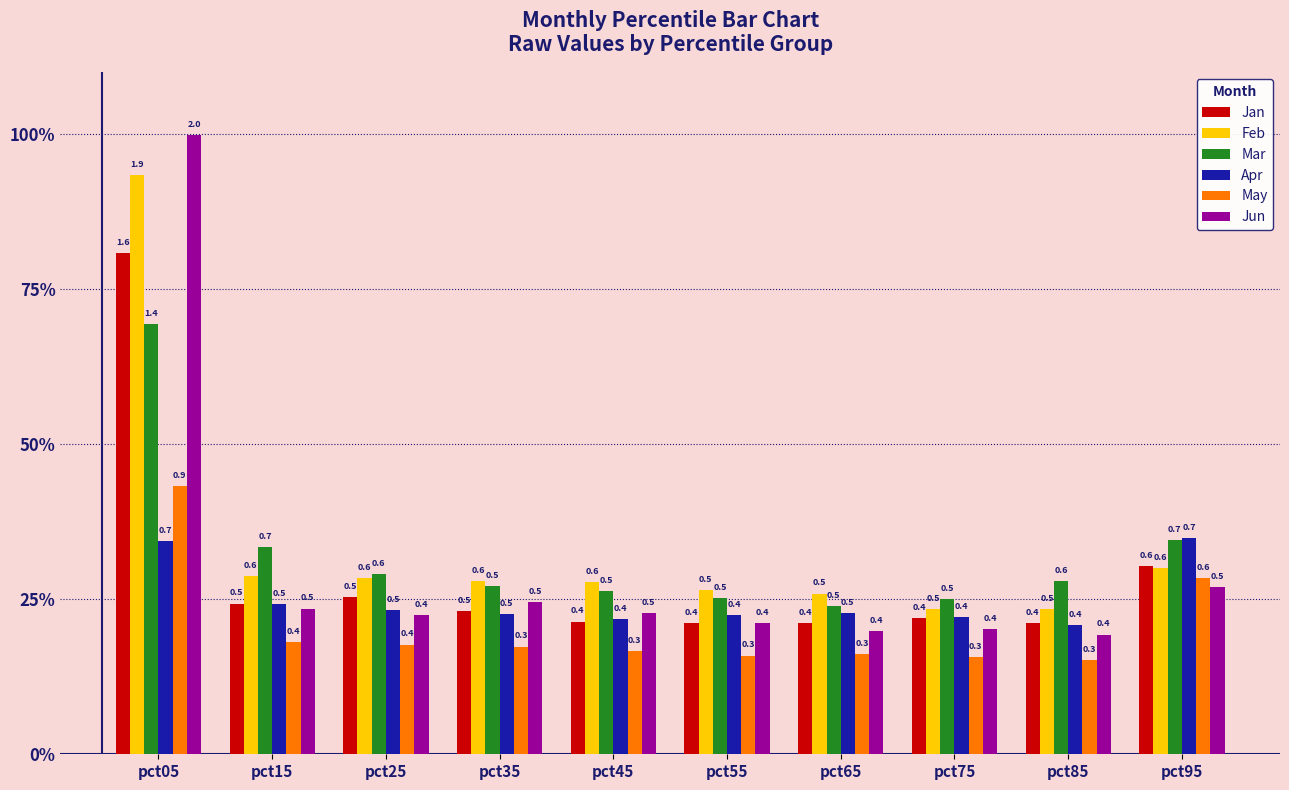

Are the bars grouped side by side (vs. stacked)?

Yes